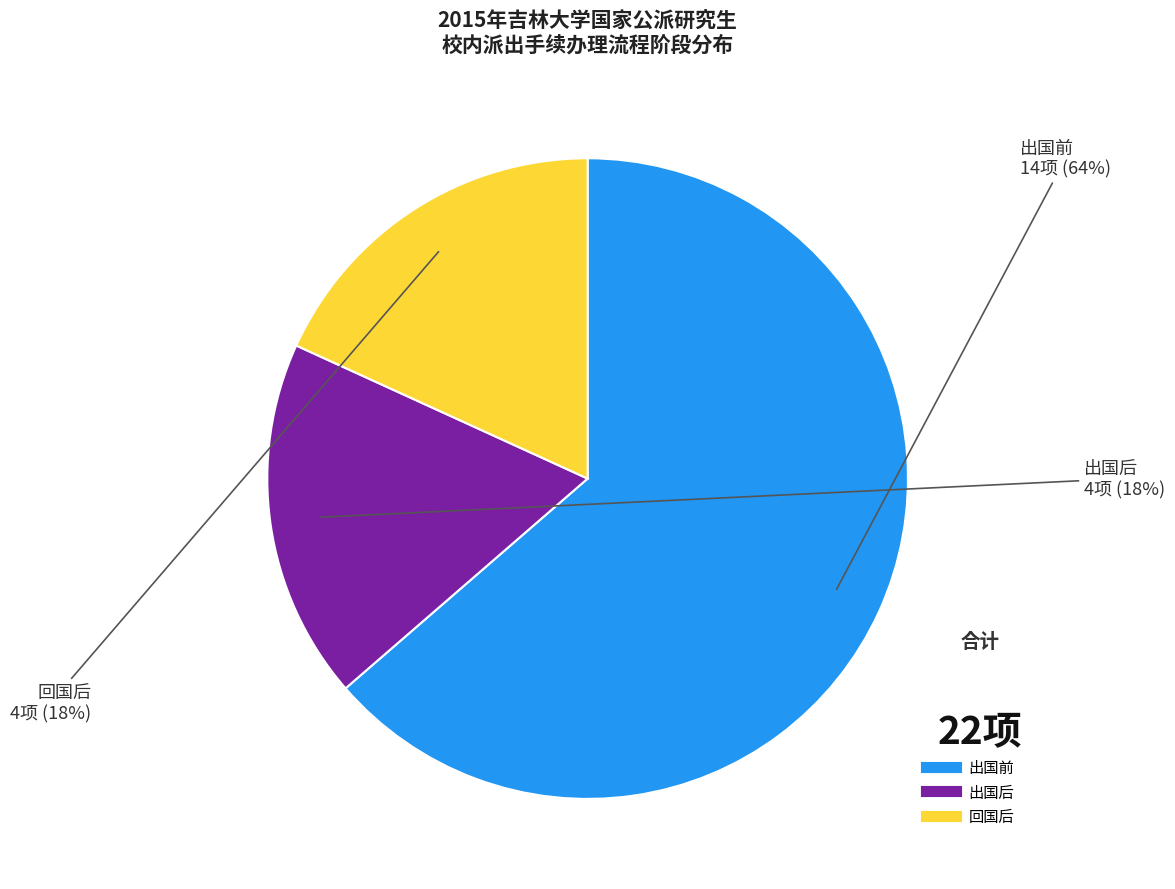

To the nearest percent, what is the average slice percentage?

33%